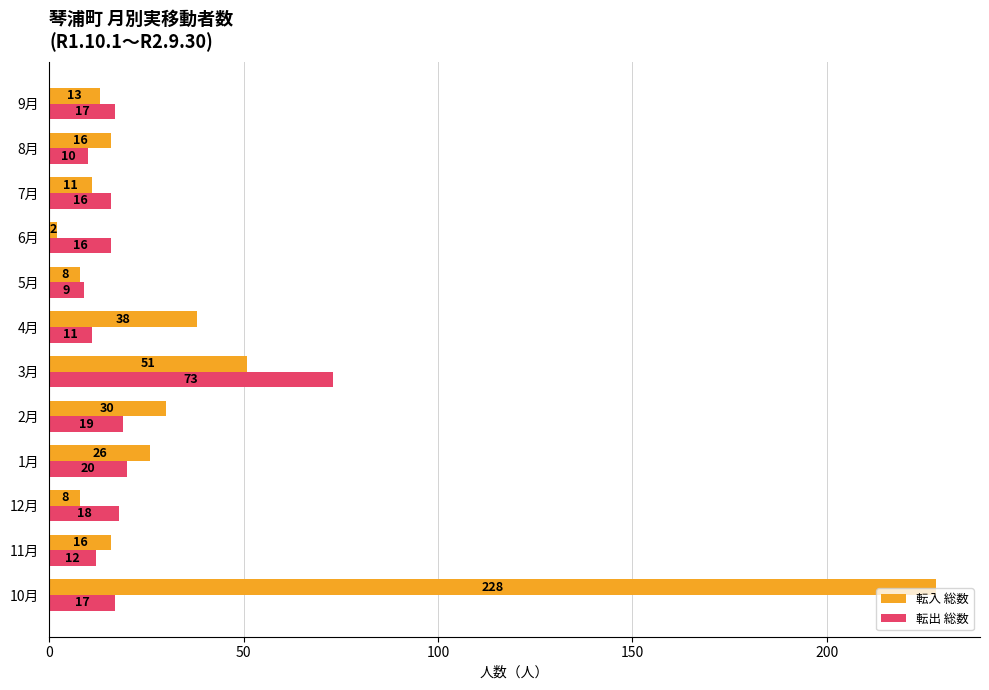

Rank the series by their maximum value, from highest to lowest.

転入 総数, 転出 総数